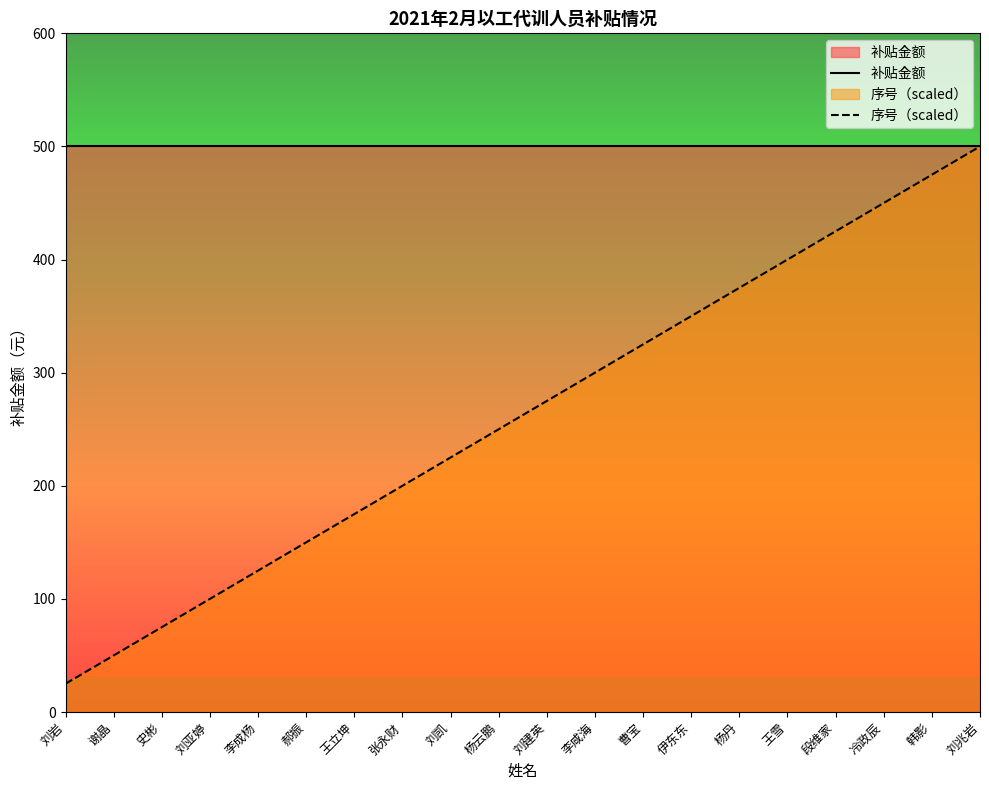

What is the total value across all series at 王立坤?

675